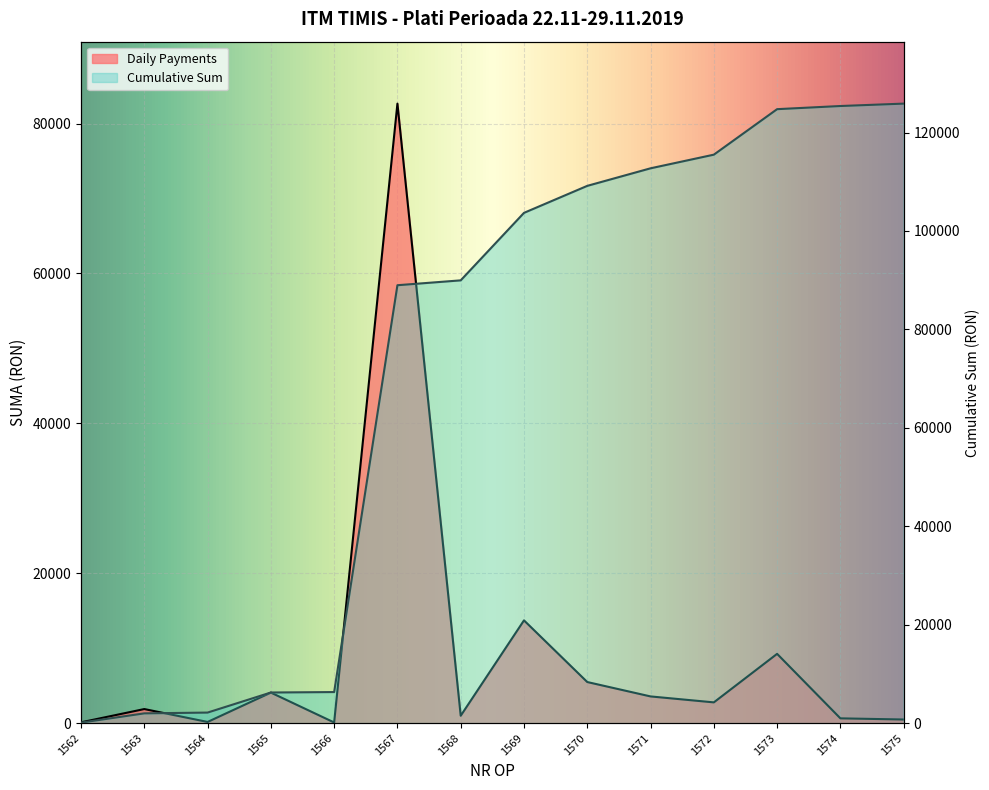

Reading left to right, list all the values displayed in this chart.

1562=109.8	1563=1880.0	1564=160.0	1565=4077.0	1566=90.4	1567=82663.0	1568=989.0	1569=13714.0	1570=5486.0	1571=3566.0	1572=2772.0	1573=9246.0	1574=640.0	1575=486.0